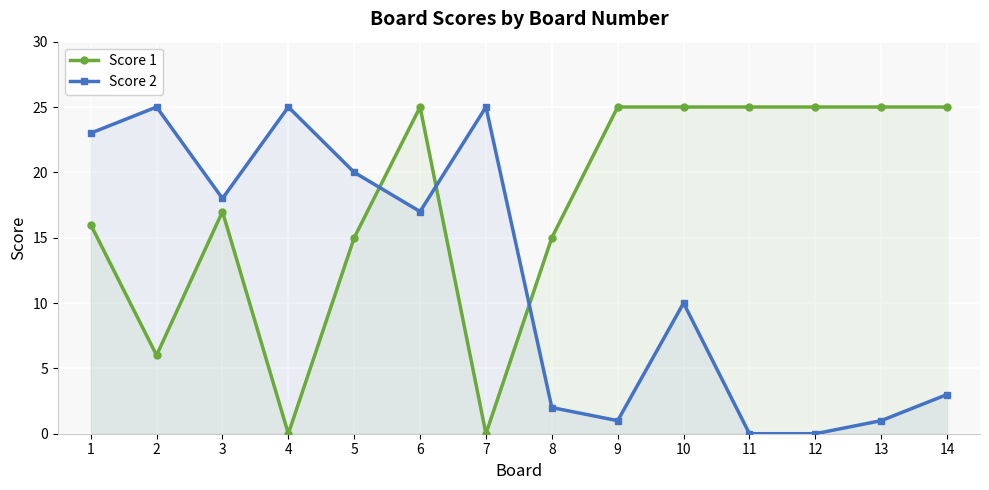

Rank the series at 11 from highest to lowest value.

Score 1, Score 2